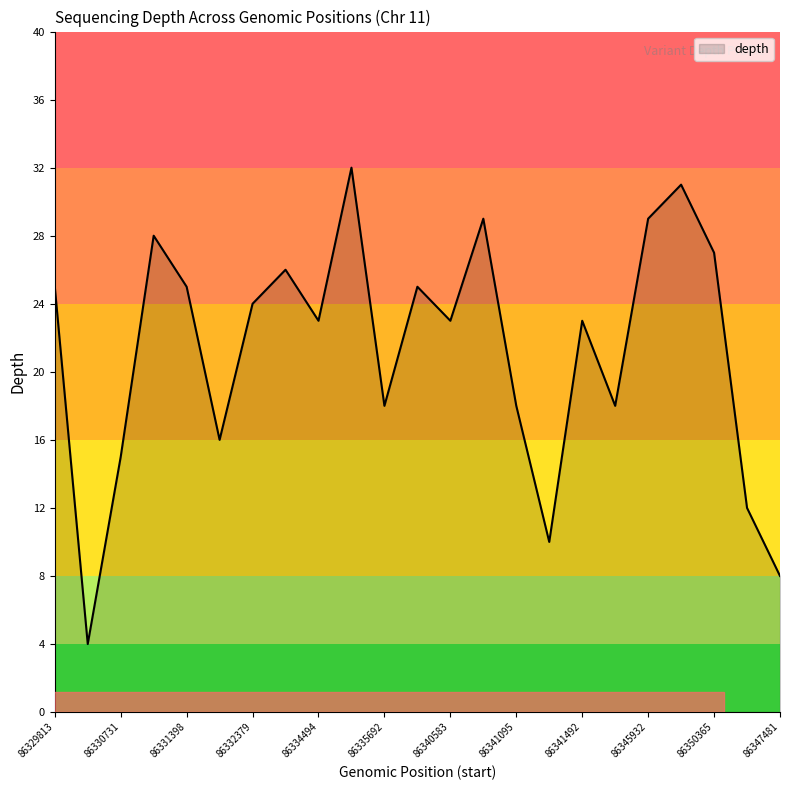

What is the minimum value shown in the chart?

4